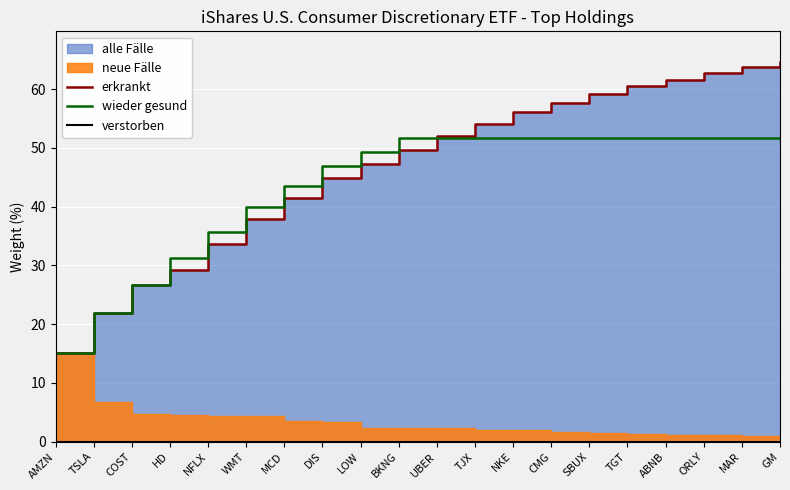

At which category does the chart reach its peak across all series?

GM